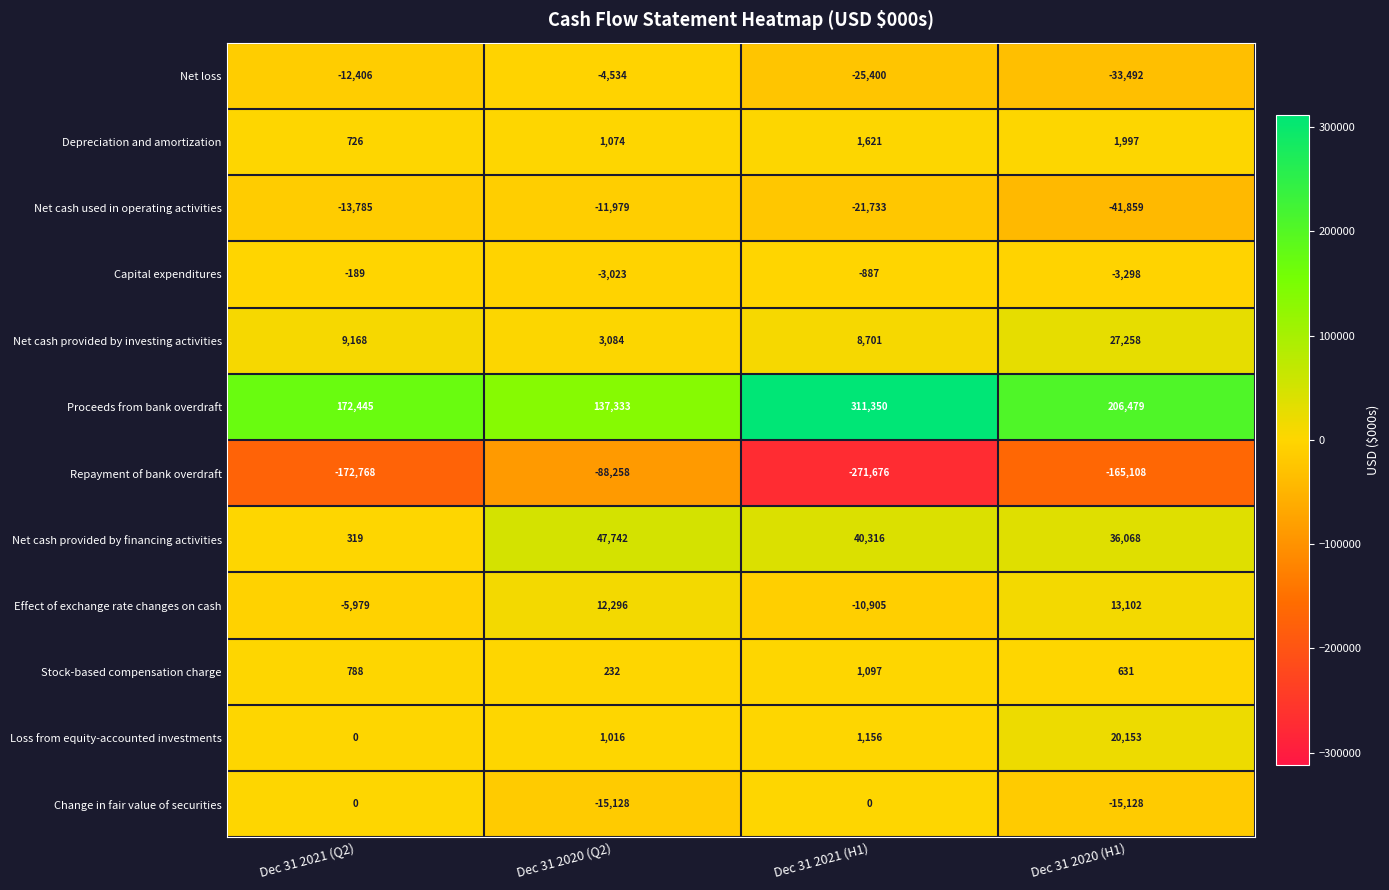

Which series has the largest total across all categories?

Proceeds from bank overdraft